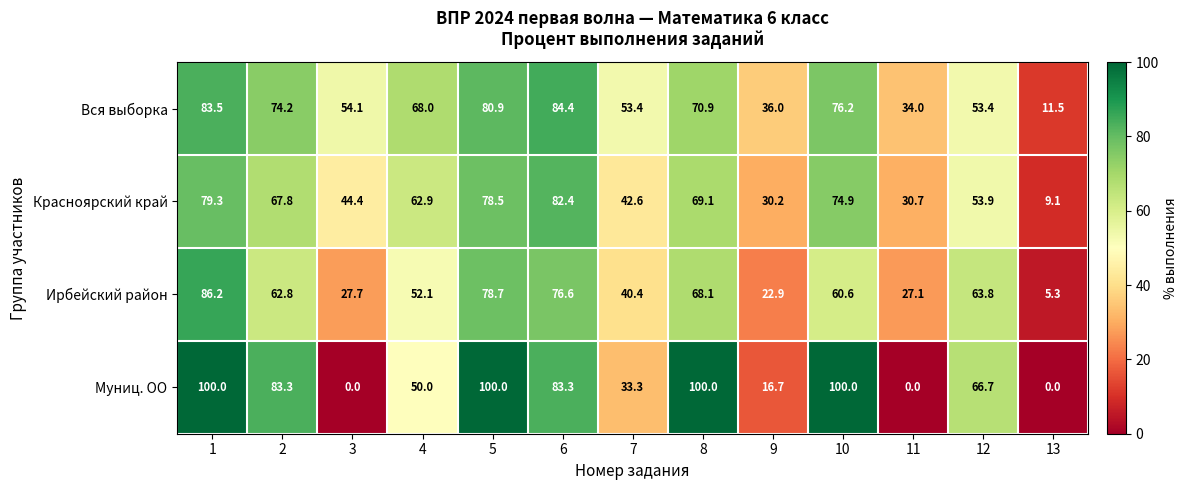

What value does the Муниц. ОО series have at 5?

100.0